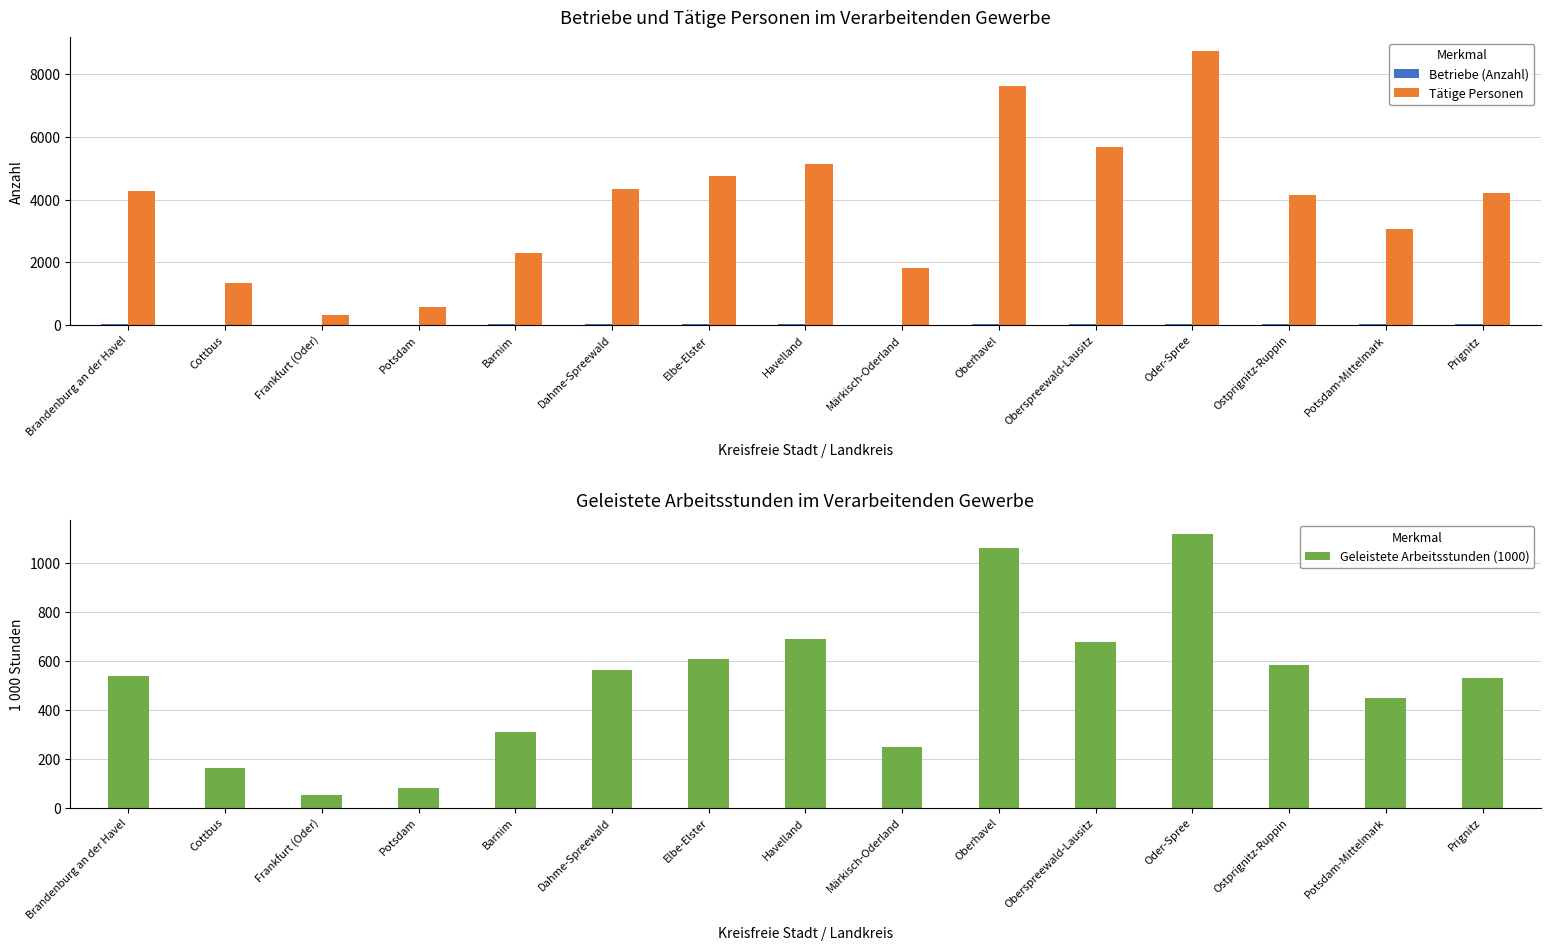

At which label does Tätige Personen reach its peak?

Oder-Spree